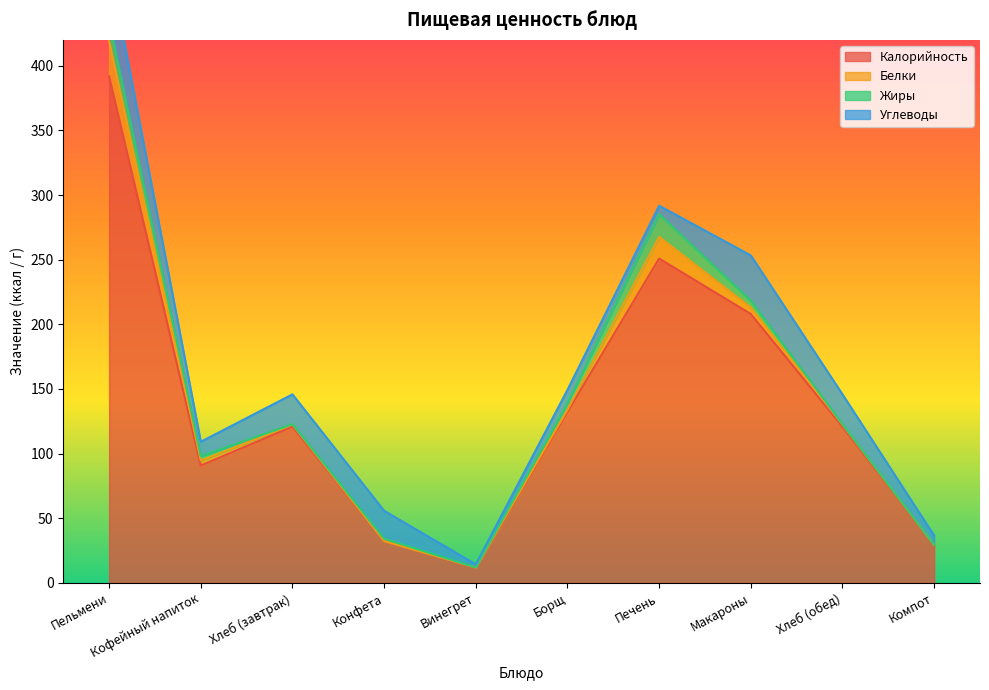

Reading left to right, transcribe all the data shown in this chart.

Калорийность: Пельмени=391.9	Кофейный напиток=90.8	Хлеб (завтрак)=120.9	Конфета=32.4	Винегрет=11.5	Борщ=132.3	Печень=250.9	Макароны=208.0	Хлеб (обед)=120.9	Компот=29.3
Белки: Пельмени=27.0	Кофейный напиток=3.8	Хлеб (завтрак)=1.6	Конфета=0.0	Винегрет=0.4	Борщ=1.7	Печень=16.8	Макароны=5.0	Хлеб (обед)=1.6	Компот=0.1
Жиры: Пельмени=15.7	Кофейный напиток=3.5	Хлеб (завтрак)=0.3	Конфета=1.8	Винегрет=0.0	Борщ=4.9	Печень=17.5	Макароны=5.3	Хлеб (обед)=0.3	Компот=0.0
Углеводы: Пельмени=44.9	Кофейный напиток=11.1	Хлеб (завтрак)=23.1	Конфета=21.6	Винегрет=2.5	Борщ=10.4	Печень=6.6	Макароны=35.0	Хлеб (обед)=23.1	Компот=7.2